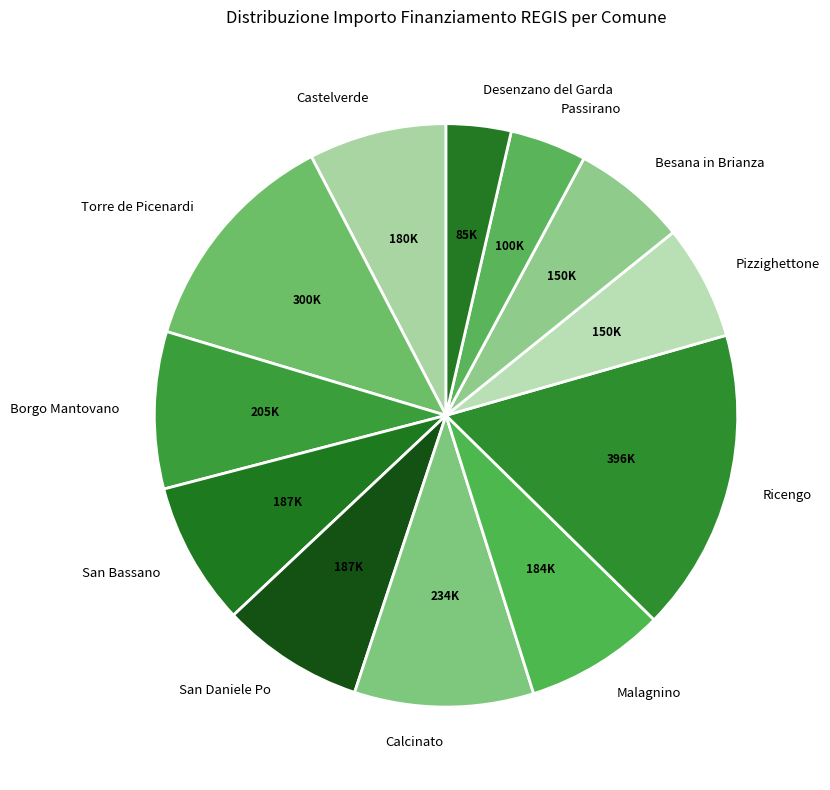

Count the number of slices in the pie.

12